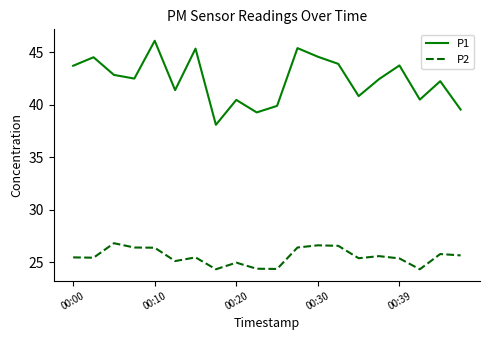

True or false: P1 and P2 intersect in this chart.

False